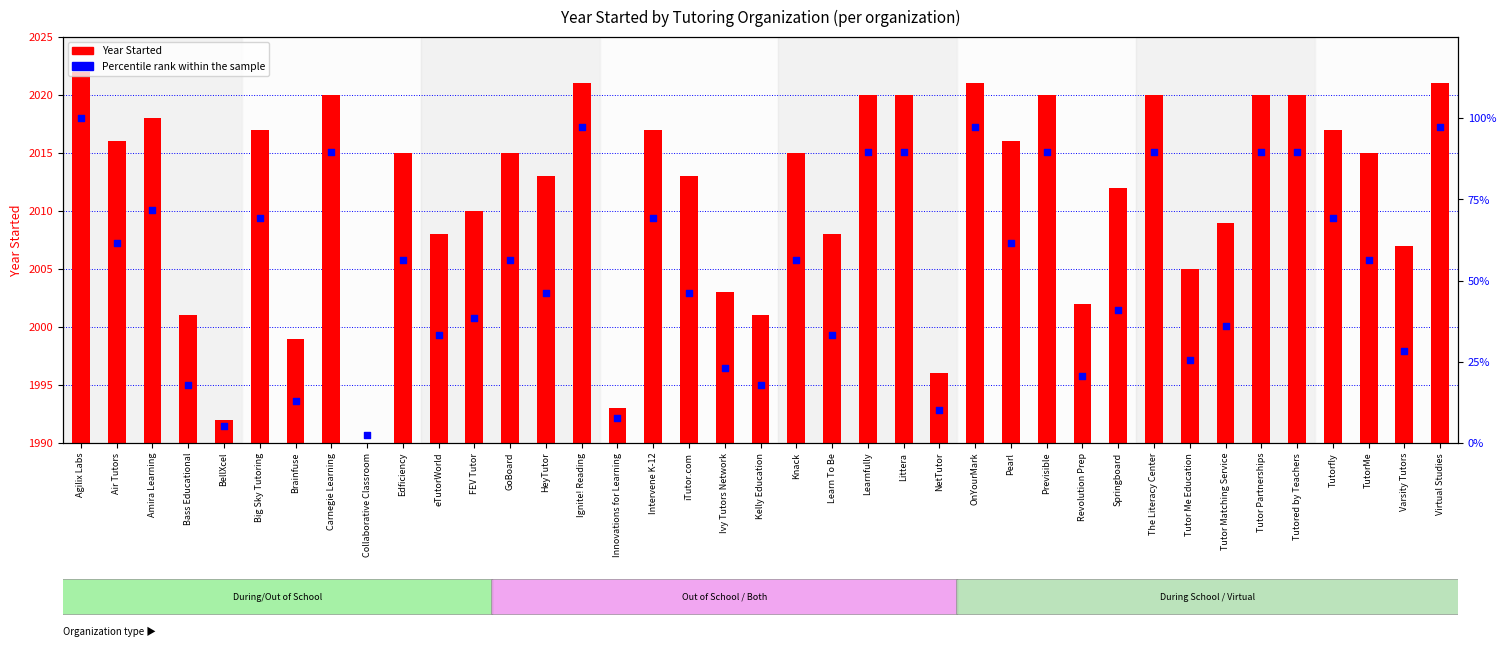

Which series reaches the maximum Y coordinate?

Year Started